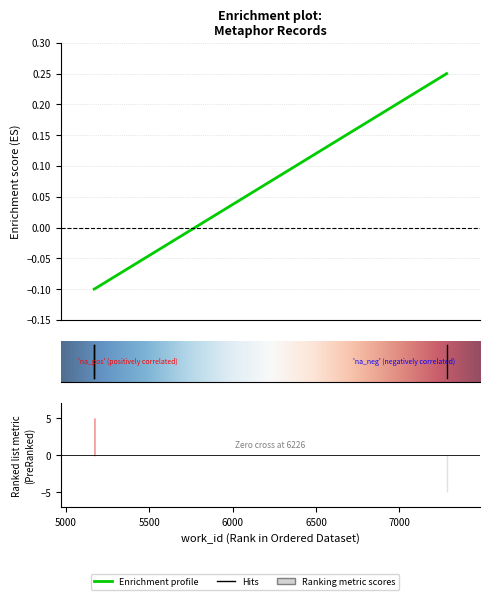

What is the change in value from 5171 to 7283?

+0.3